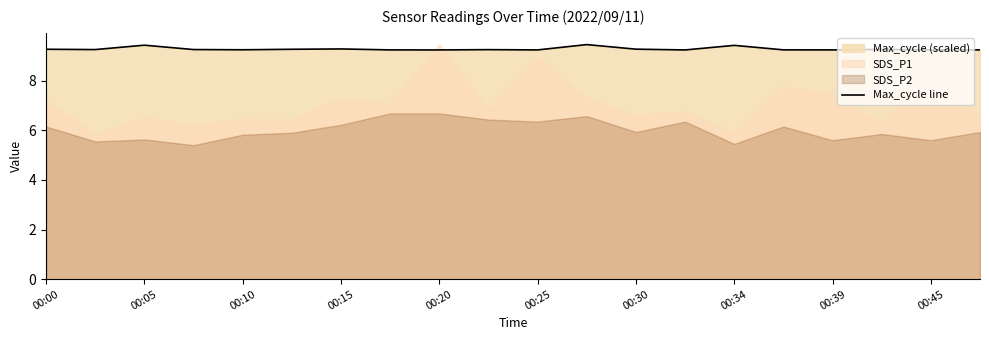

What is the smallest value displayed?

9.2